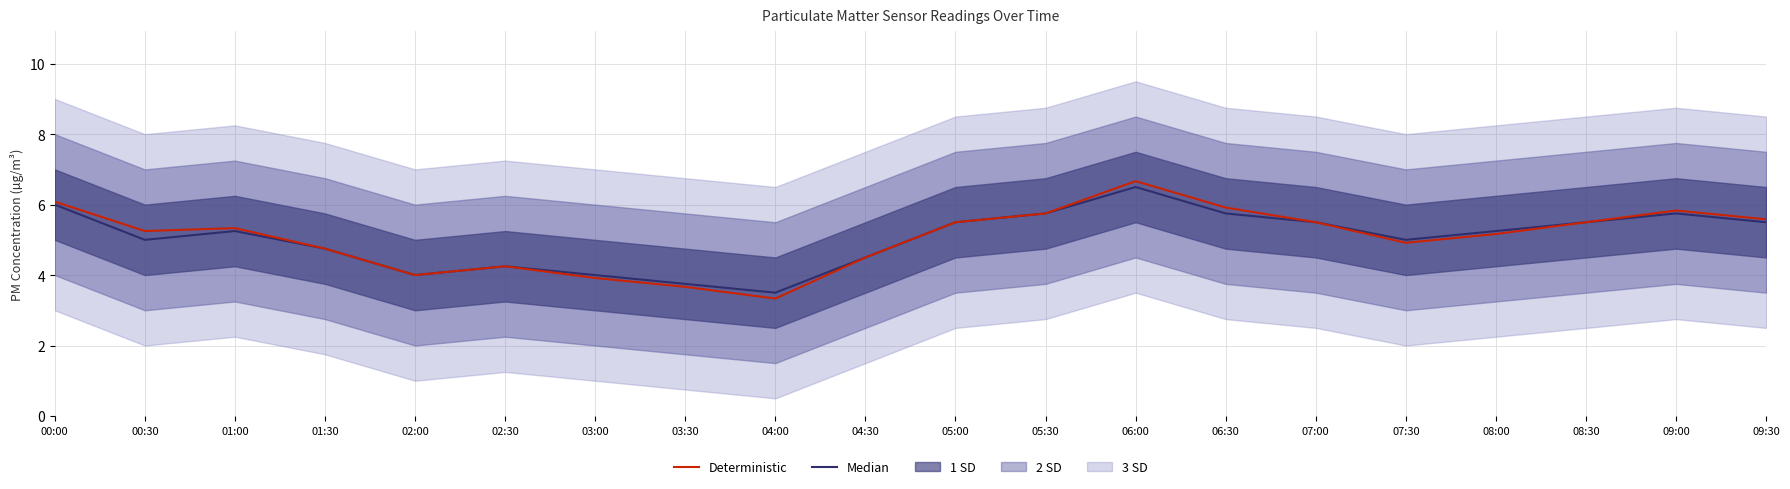

Does the chart have visible grid lines?

Yes